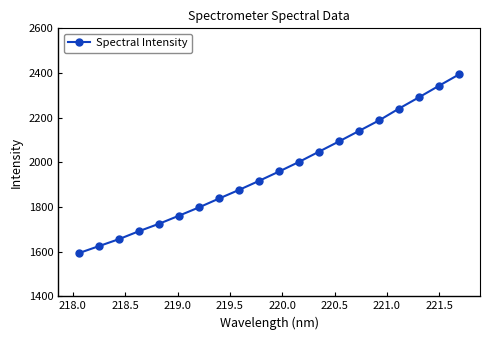

What is the value of the 16th point from the left?

2187.9